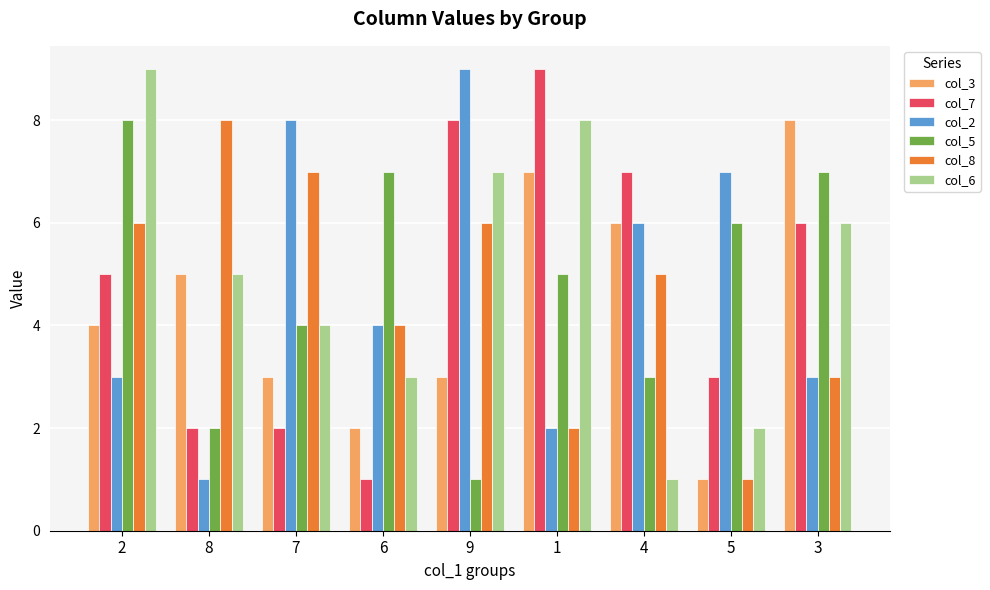

What is the label of the 1st bar from the right?

3